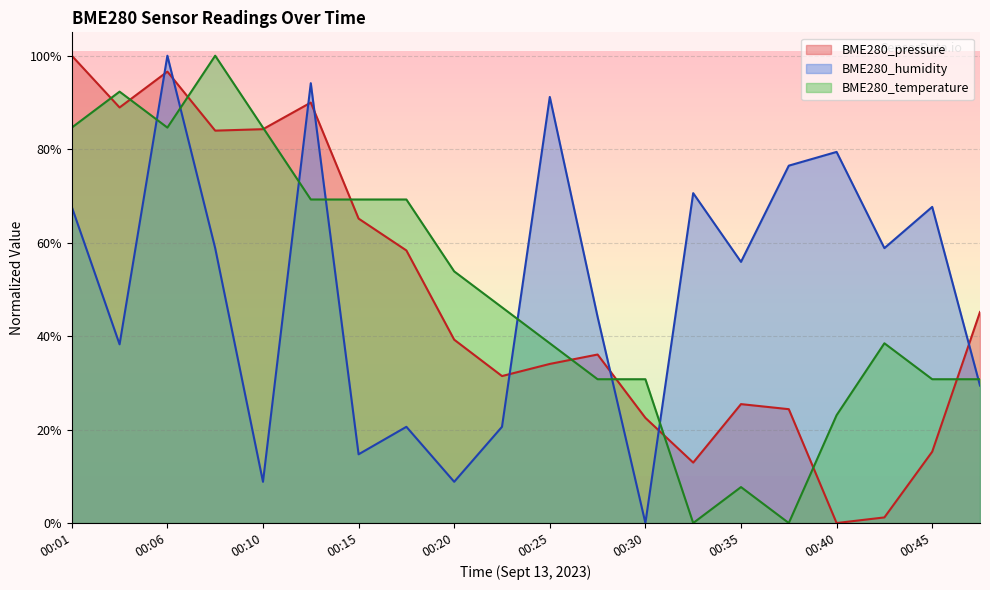

Where does the BME280_temperature series first go above 46?

00:01